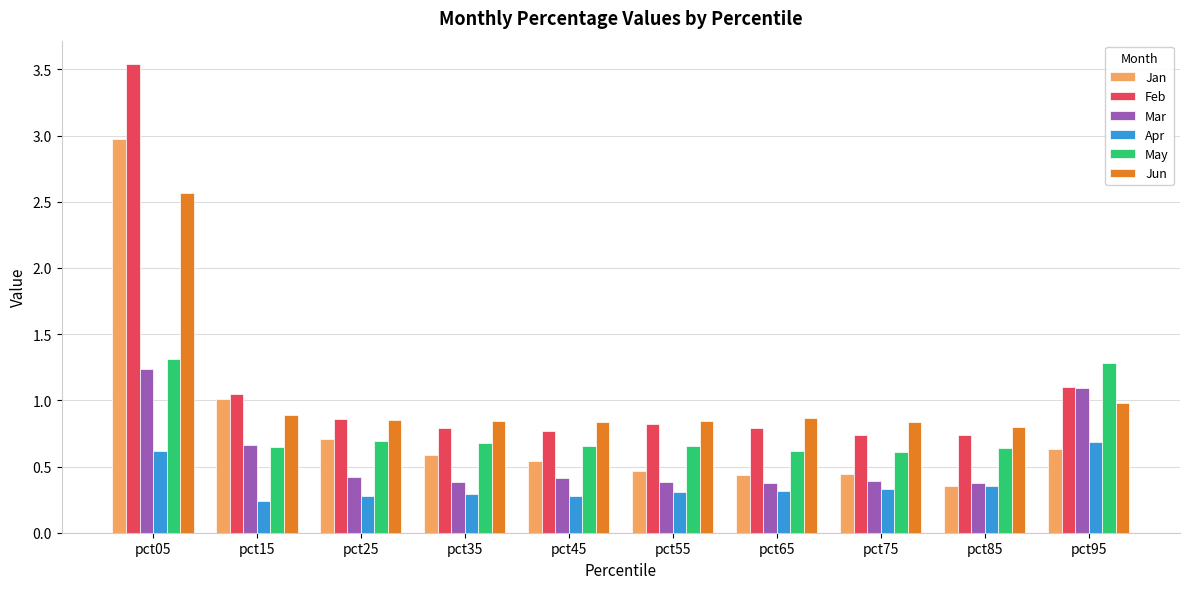

At which category is the sum across all series the highest?

pct05